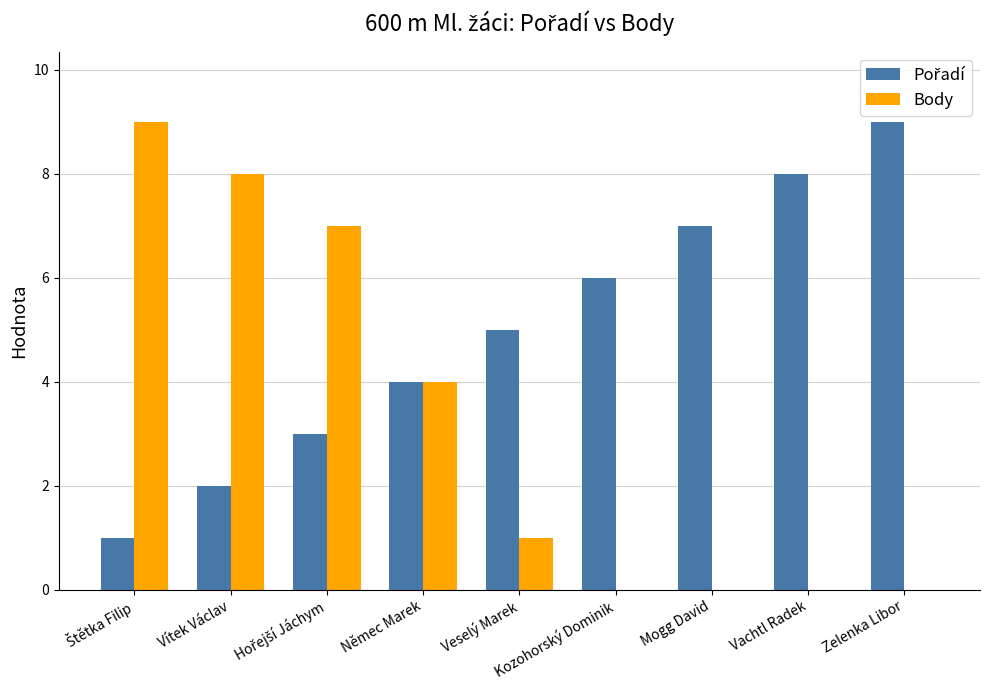

What is the total value across all series at Kozohorský Dominik?

6